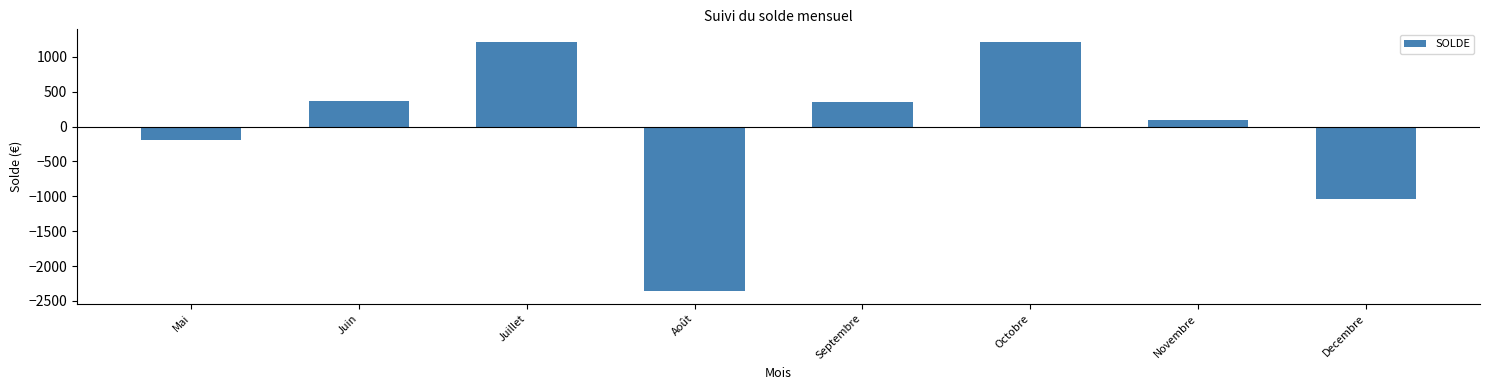

Does the chart contain stacked bars?

No